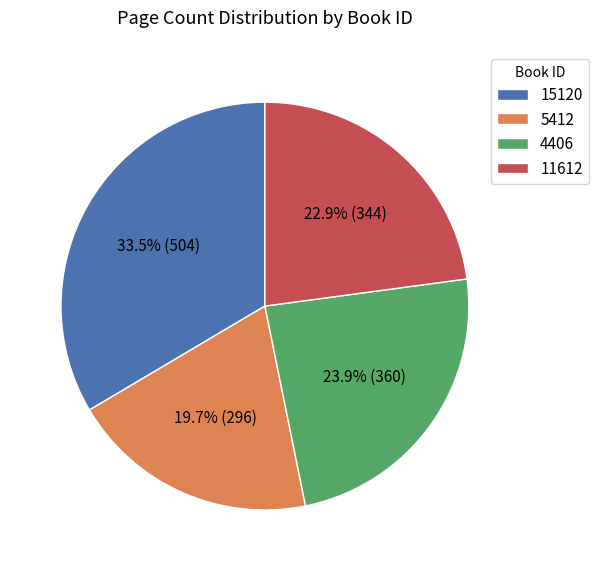

What portion of the pie excludes 5412?

80.3%